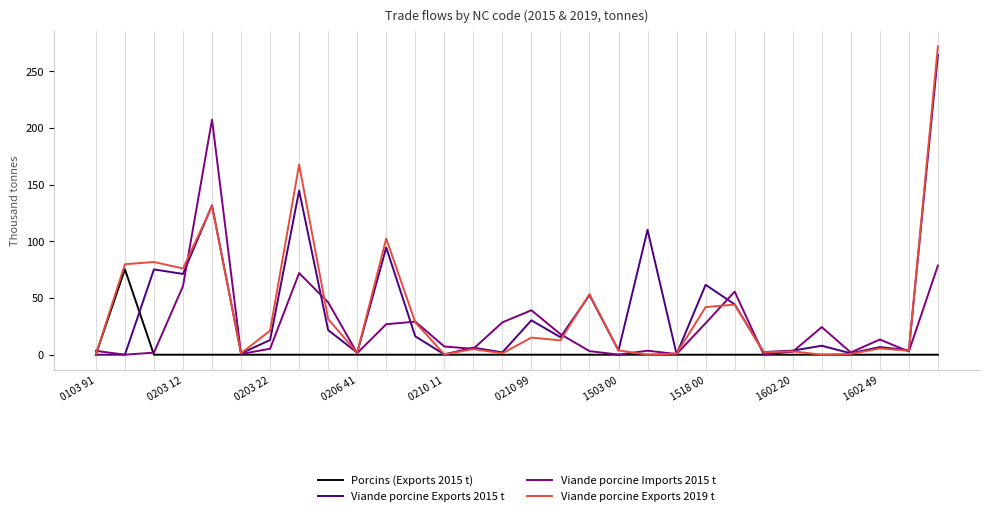

What is the highest value of the Viande porcine Imports 2015 t series?

207.5